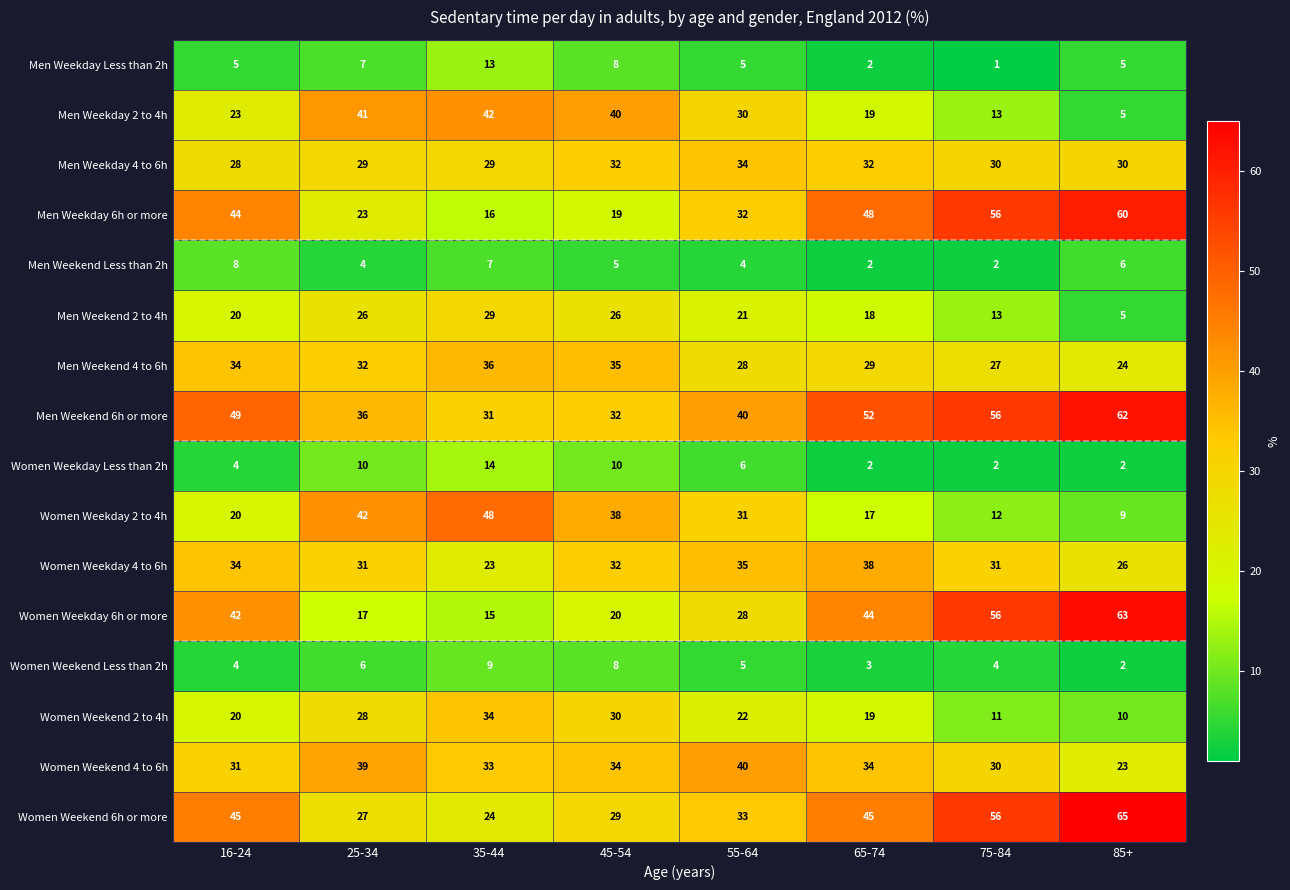

What is the approximate value of Women Weekend Less than 2h at 55-64?

5